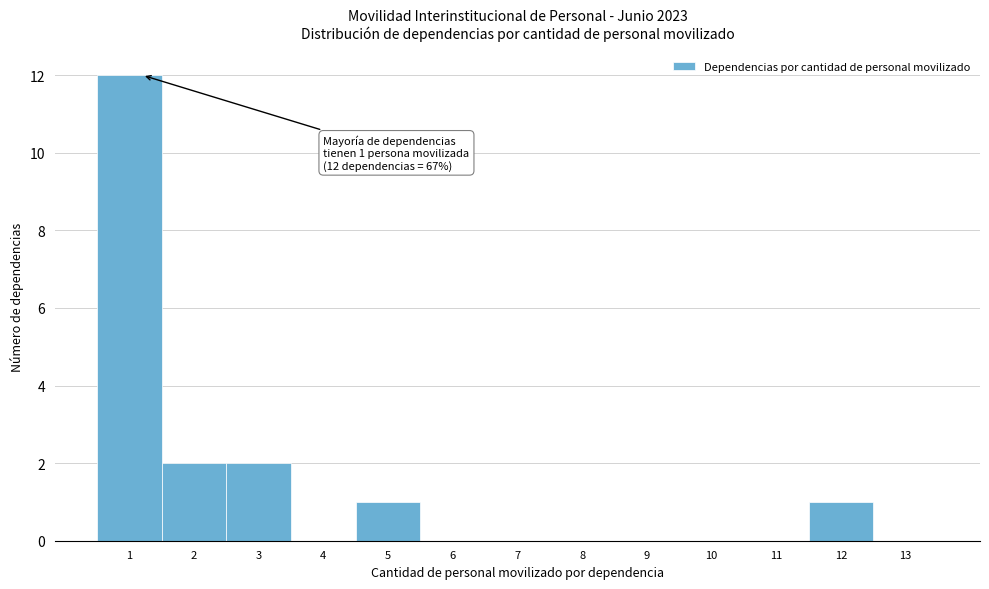

Which range on the x-axis has the tallest bar?

0.5 to 1.5